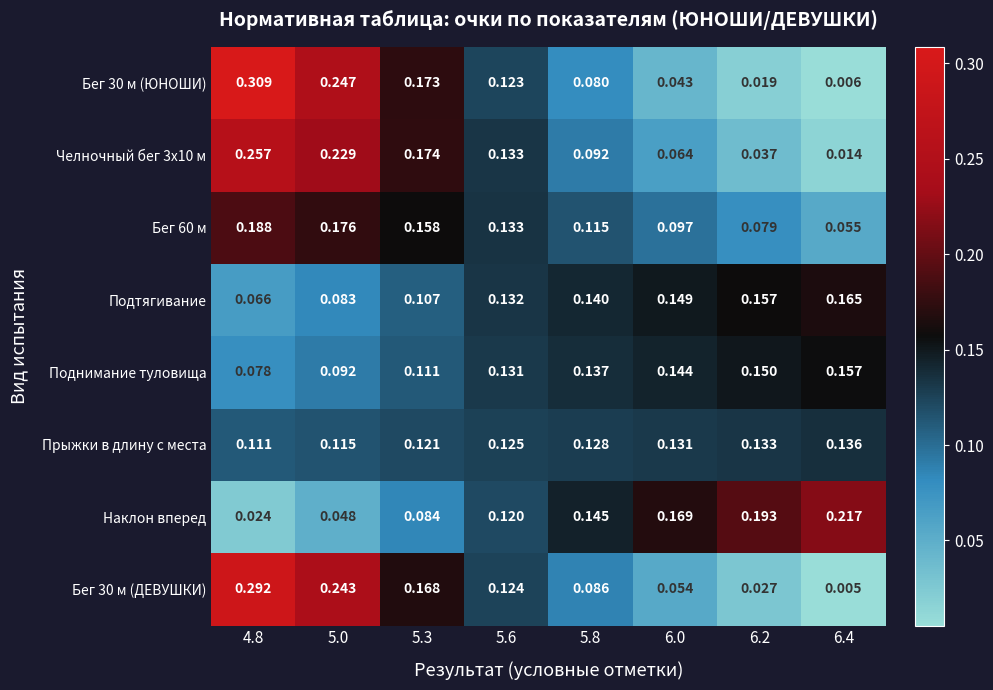

Which series has the largest total across all categories?

Бег 60 м